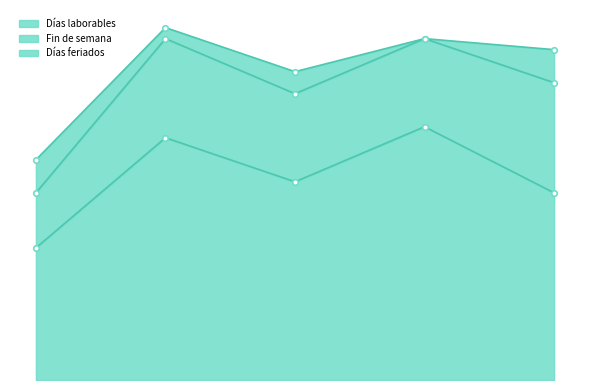

Does the chart have visible grid lines?

No